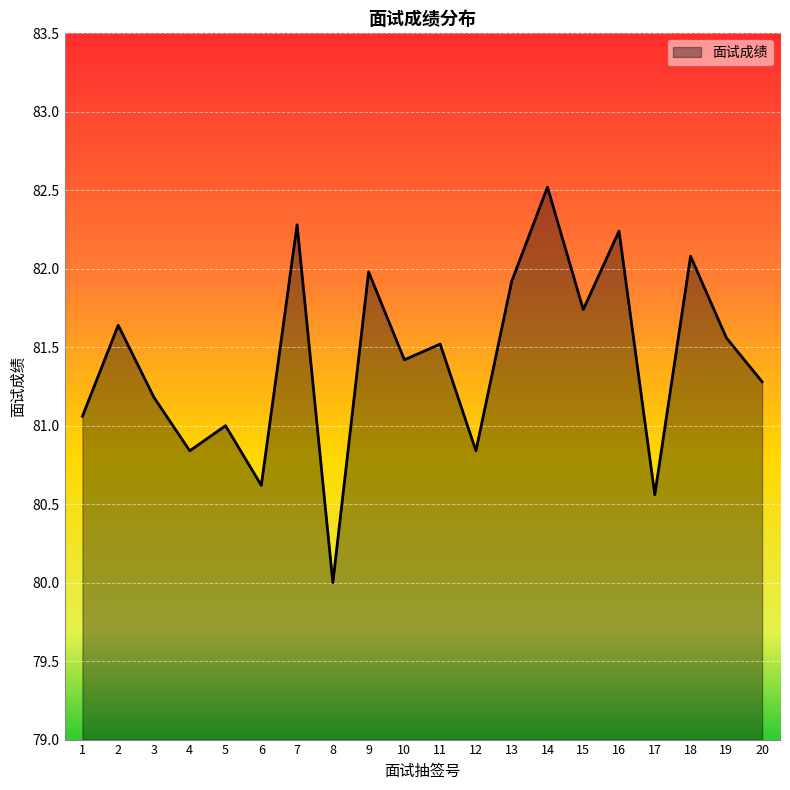

How many lines are shown in the chart?

1